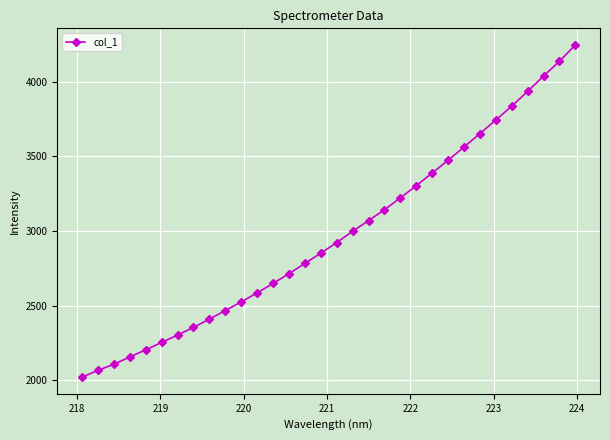

What is the smallest value displayed?

2020.8